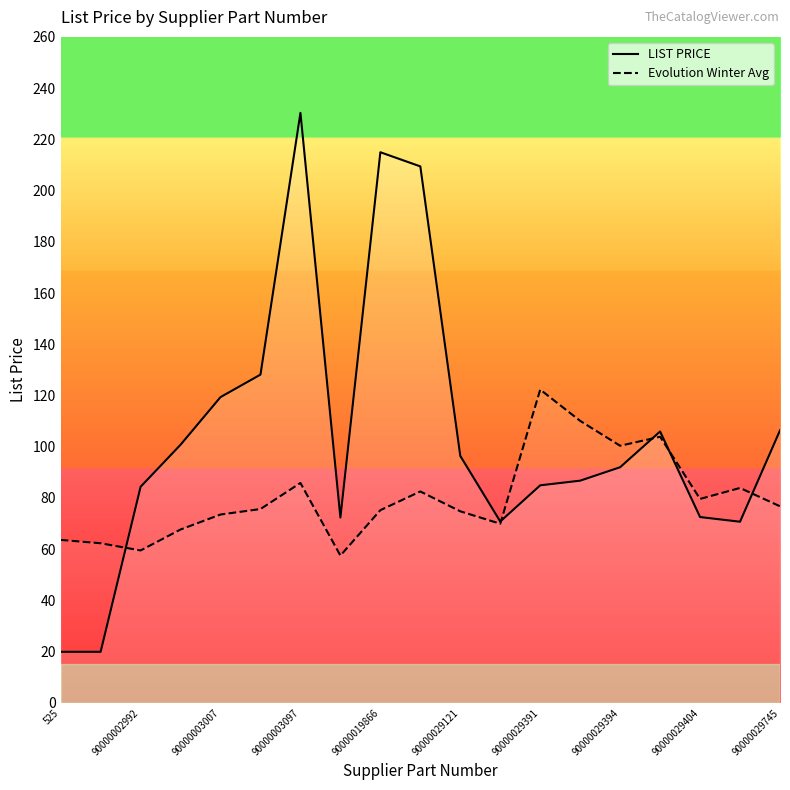

Which category has the highest value across all series?

90000003097